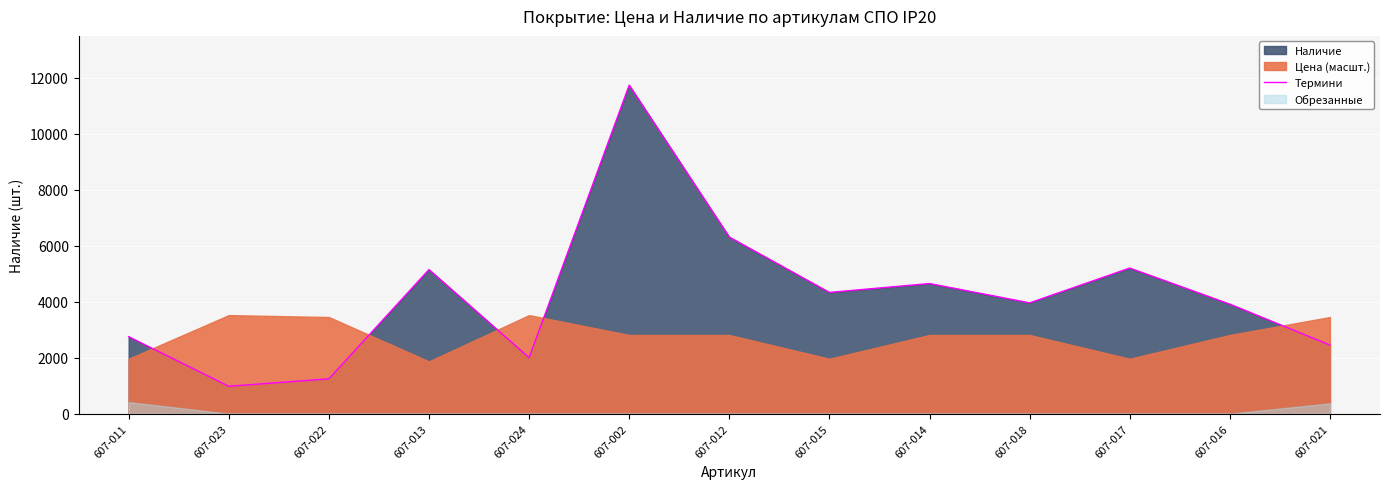

Read the value at 607-016.

3910